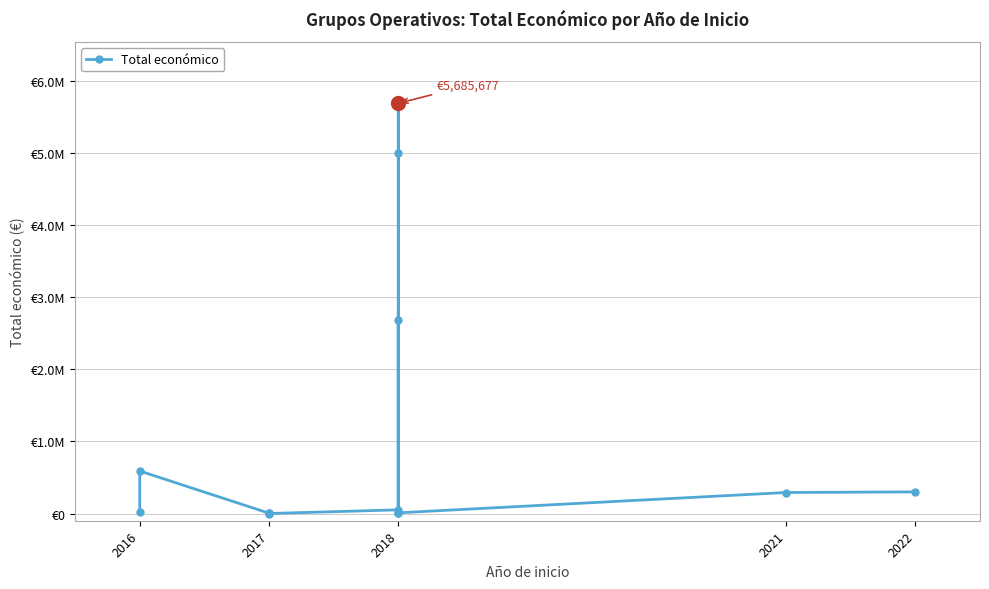

Does the chart display data point markers on the line(s)?

Yes